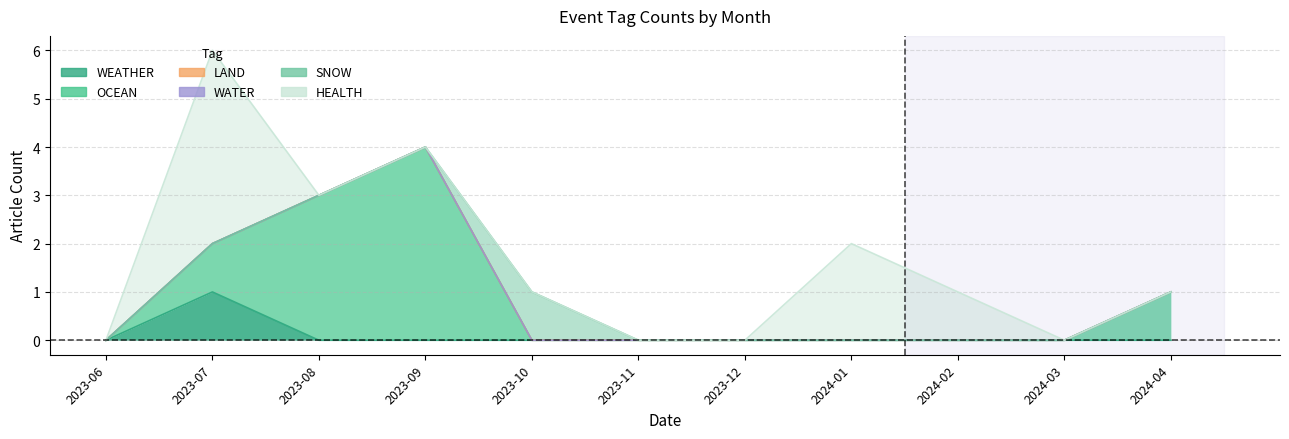

How many categories are shown in the chart?

11